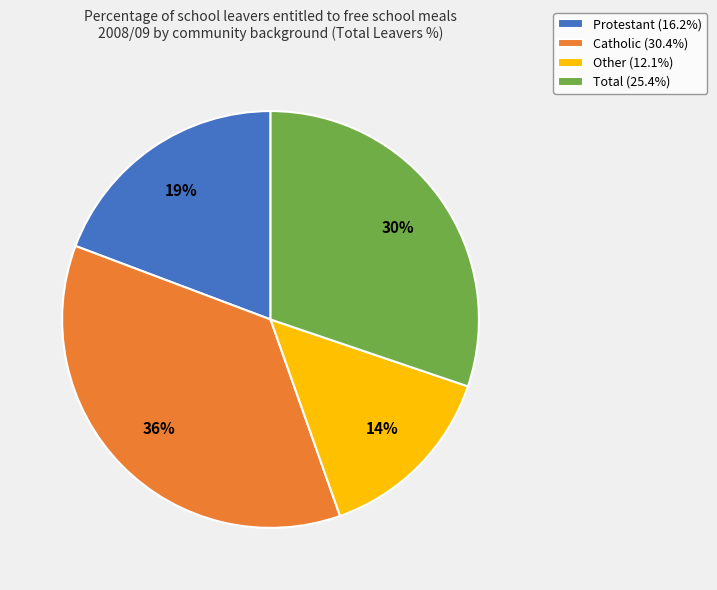

The Catholic slice represents 22% of the pie. True or false?

False